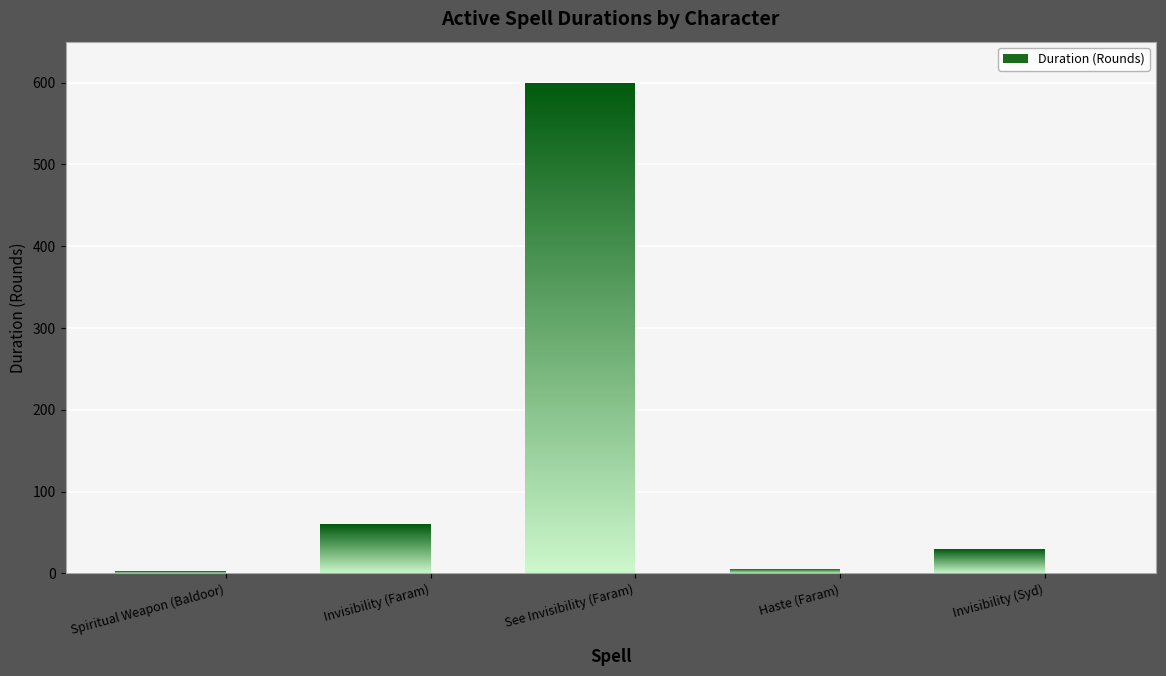

What is the smallest value displayed?

3